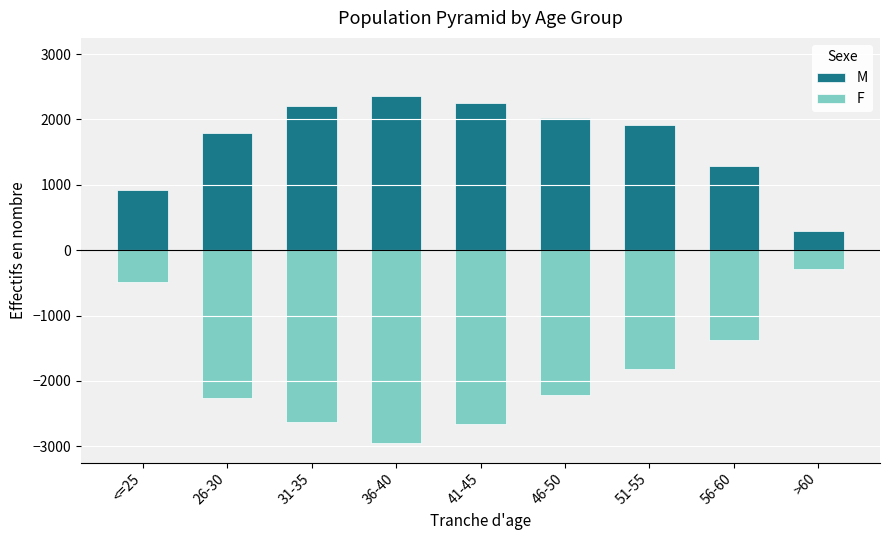

What is the minimum value shown in the chart?

-2953